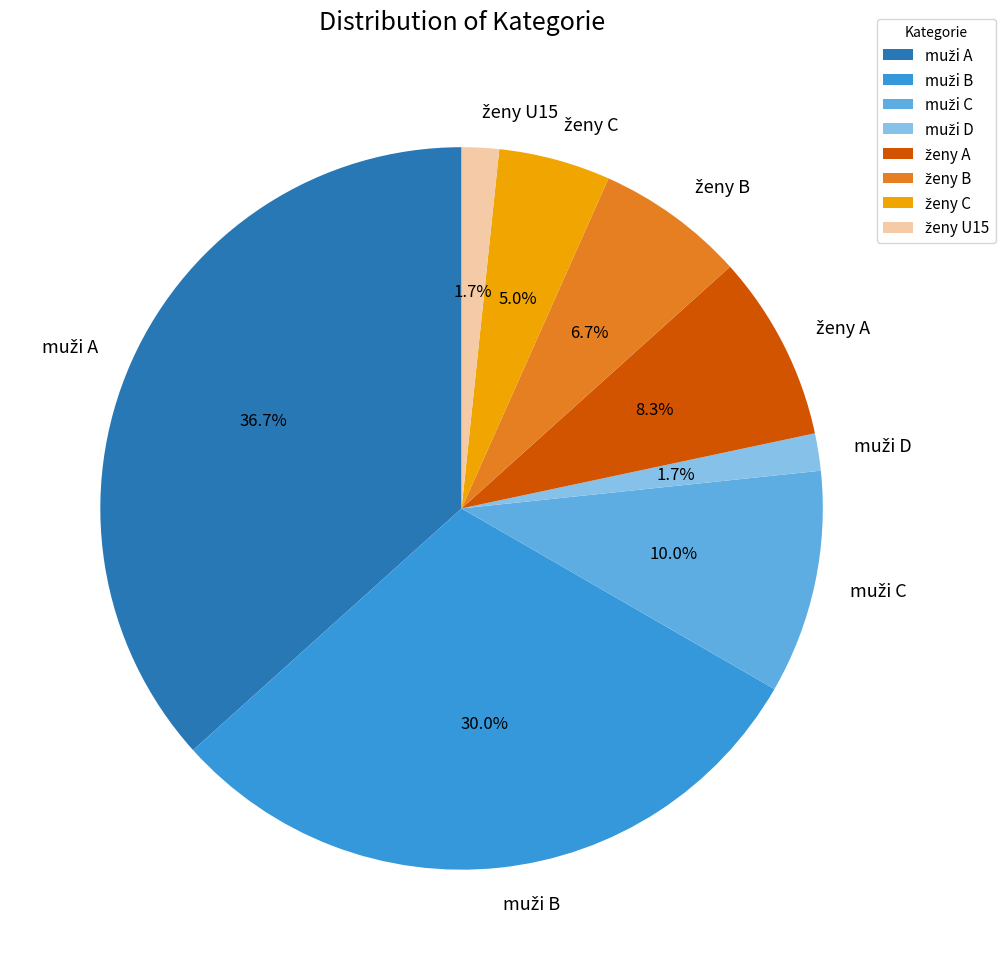

True or false: ženy B accounts for 7% of the total.

True